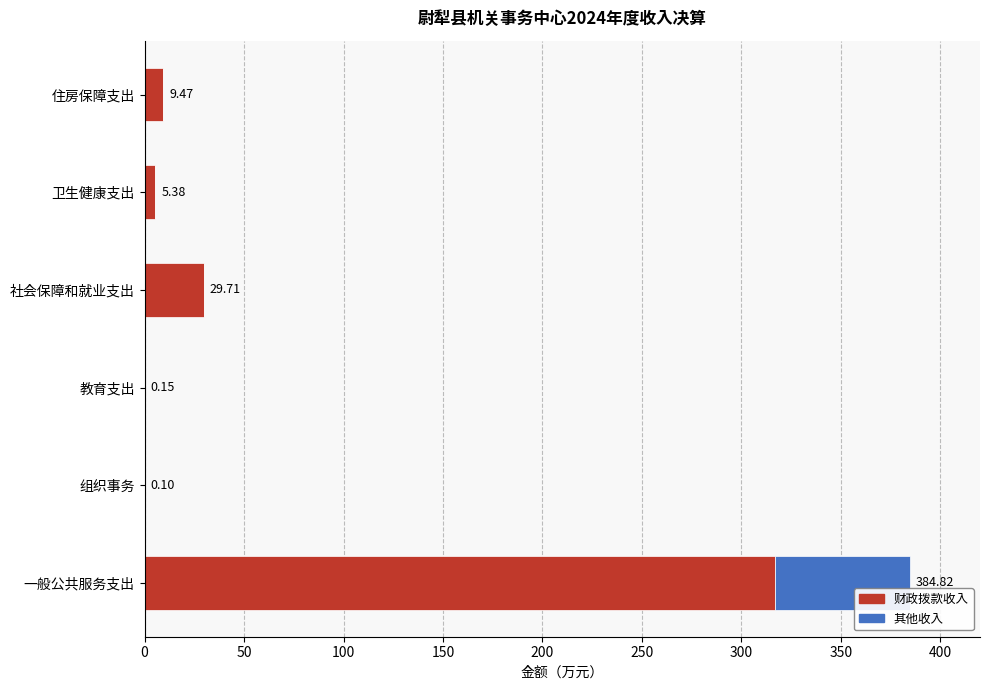

At which label is 财政拨款收入 closest to 158?

社会保障和就业支出